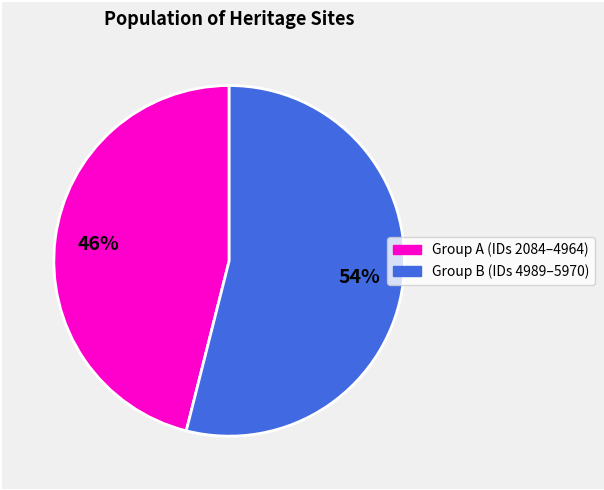

To the nearest percent, what is the average slice percentage?

50%